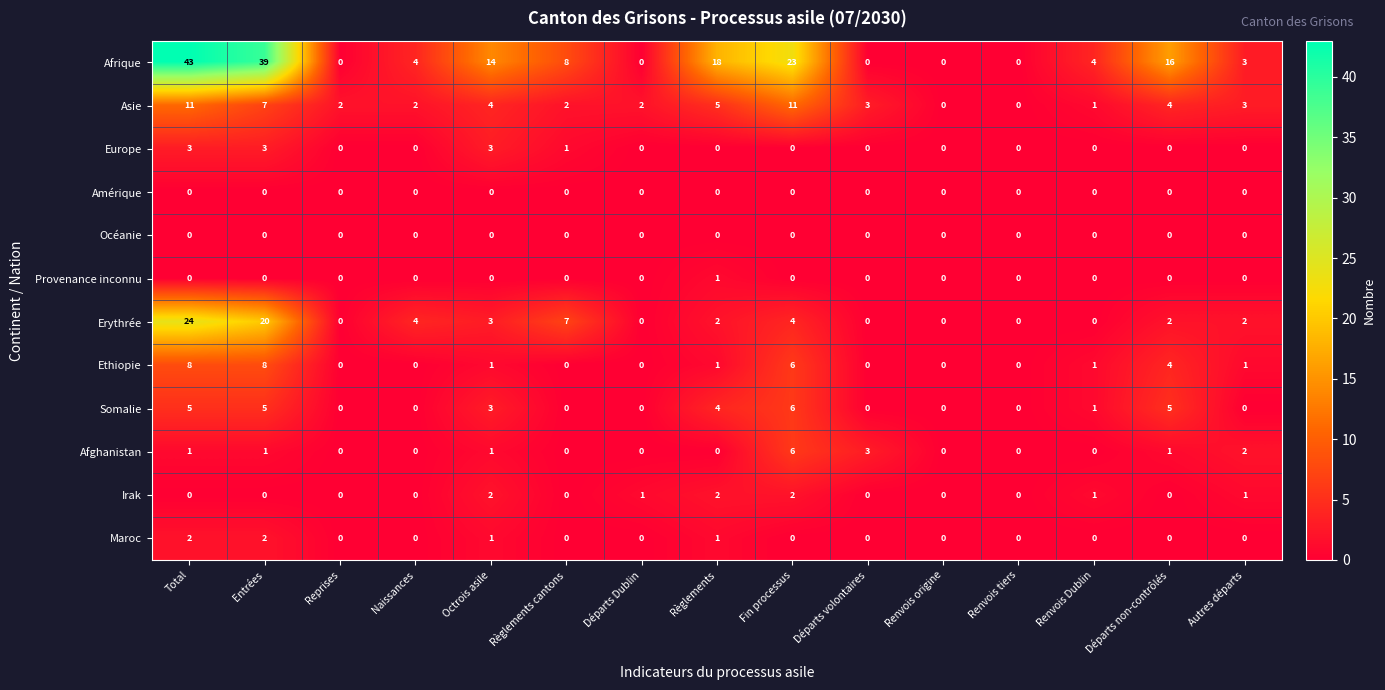

Count the Irak values in the range 0 to 1.

12